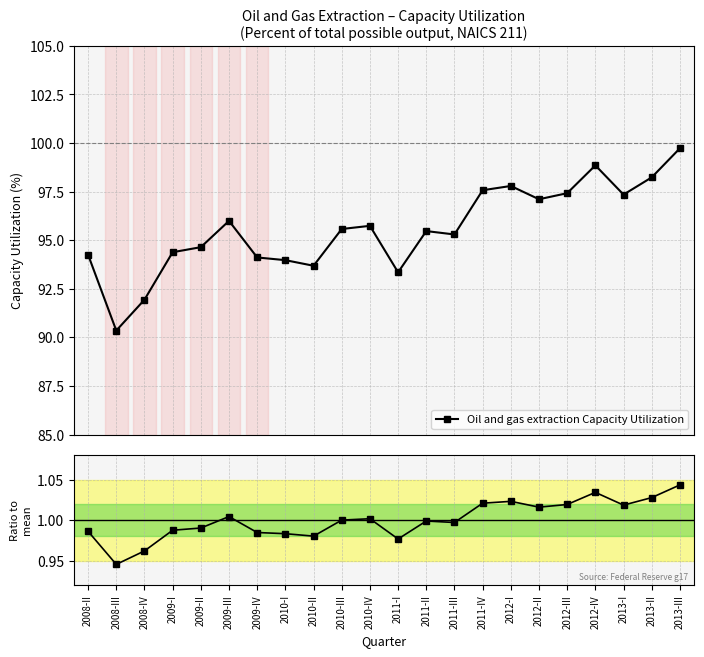

The Oil and gas extraction Capacity Utilization series shows 94.4 at 2009-I. True or false?

True